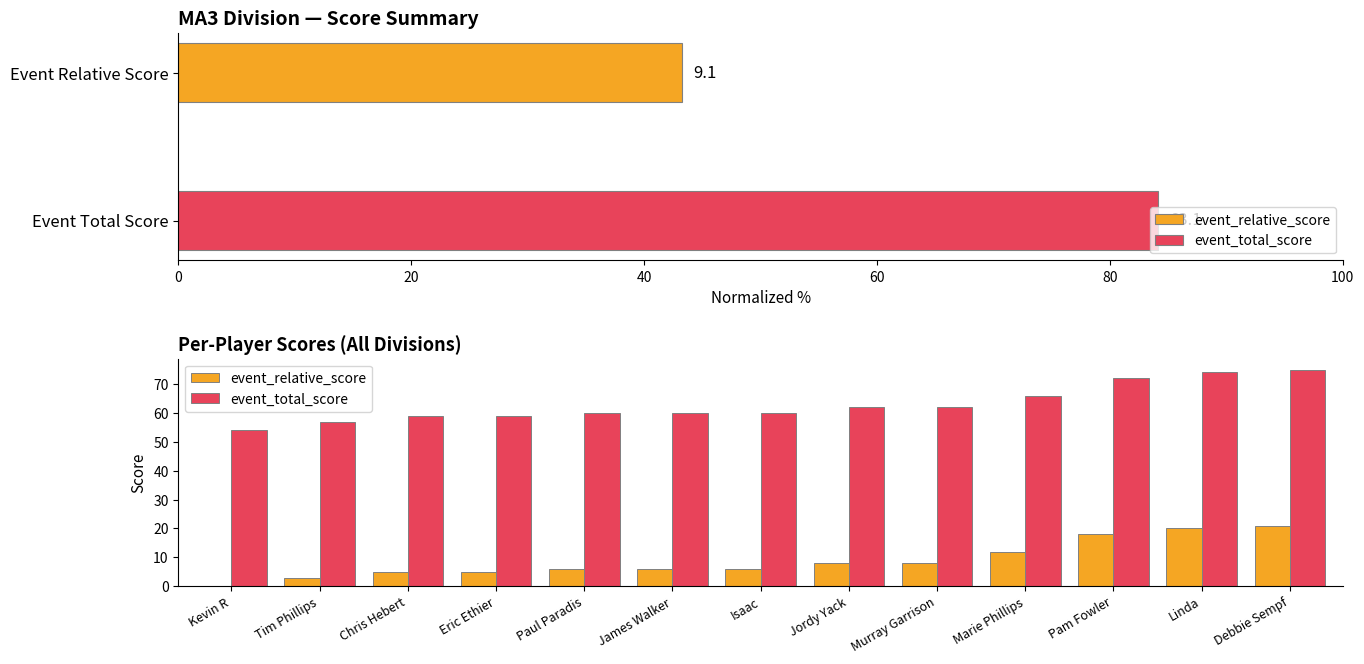

What is the difference between the second highest and minimum values in the event_relative_score series?

20